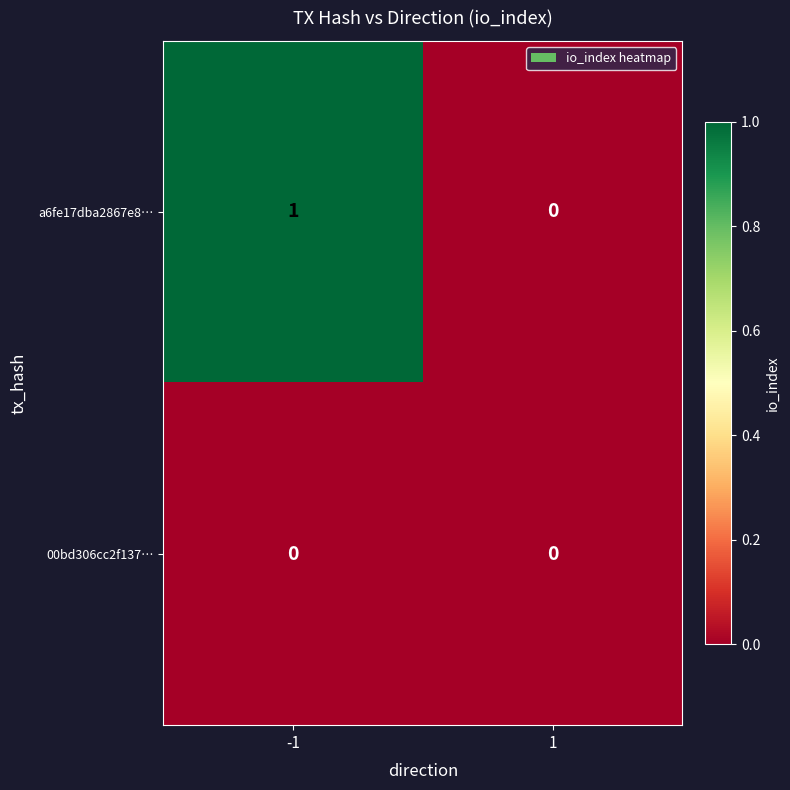

List the series in order of their peak value, lowest first.

00bd306cc2f137…, a6fe17dba2867e8…